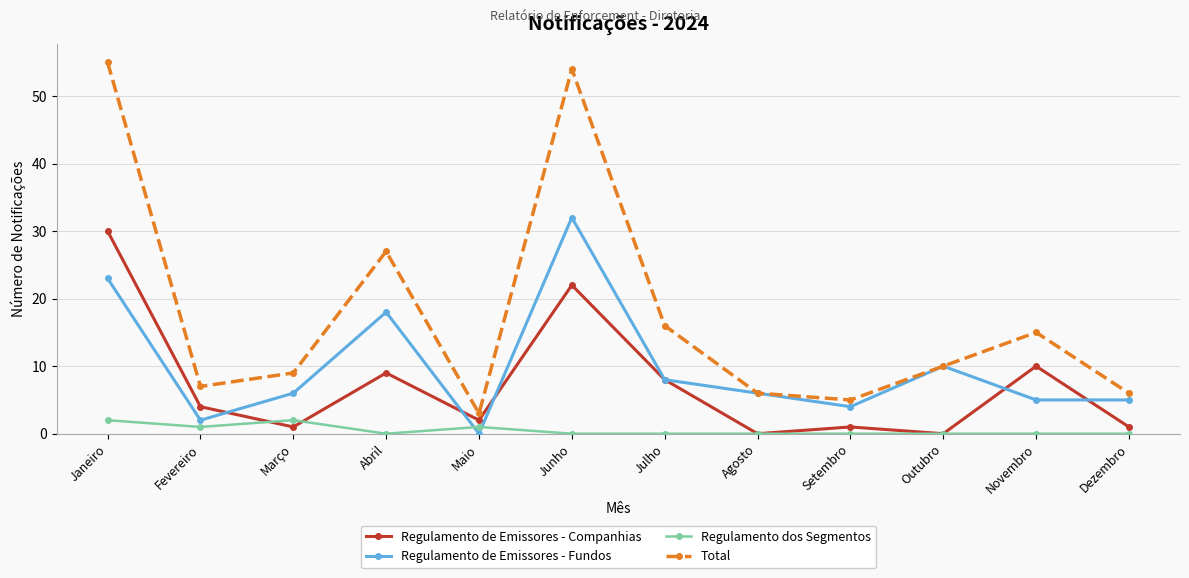

The Total series shows 6 at Agosto. True or false?

True